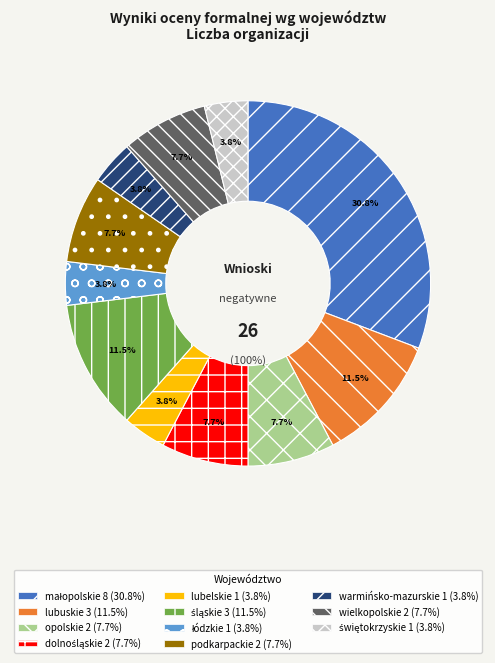

To the nearest percent, what is the difference between the largest and smallest slice percentages?

27%